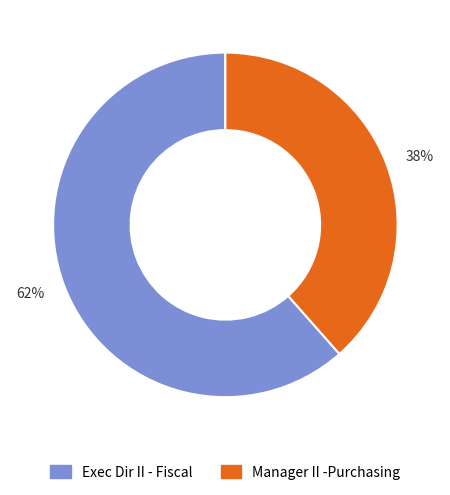

Which slice is the largest?

62%